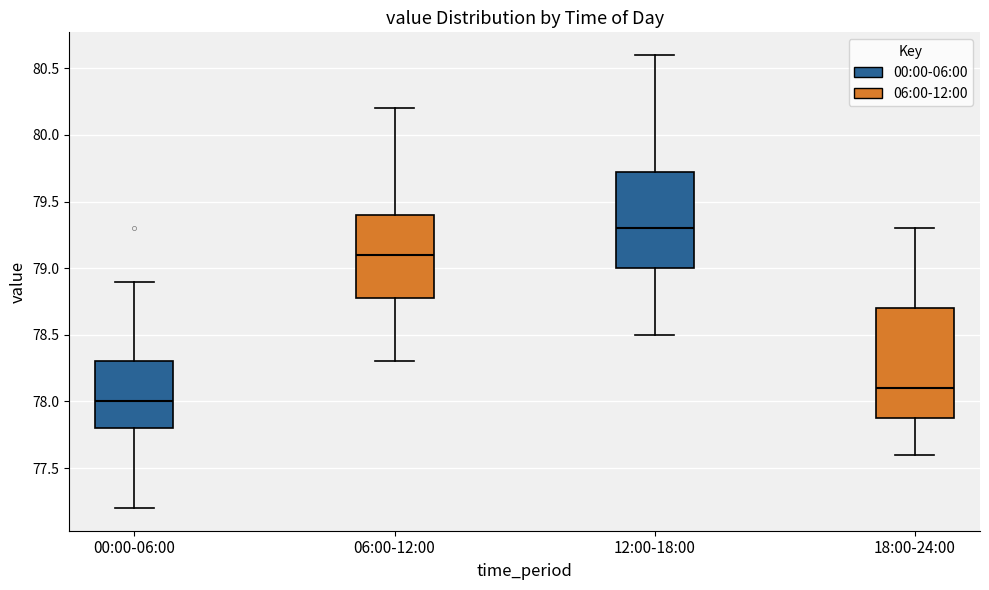

Reading left to right, transcribe this box plot: for each box, give where its median line is, the range the box spans, and where its two whiskers end, as read against the y-axis. The values are not printed on the chart, so give them approximately, as read against the axis.

00:00-06:00: median 78.00, box 77.80 to 78.30, whiskers 77.20 to 78.90
06:00-12:00: median 79.10, box 78.80 to 79.40, whiskers 78.30 to 80.20
12:00-18:00: median 79.30, box 79.00 to 79.75, whiskers 78.50 to 80.60
18:00-24:00: median 78.10, box 77.90 to 78.70, whiskers 77.60 to 79.30